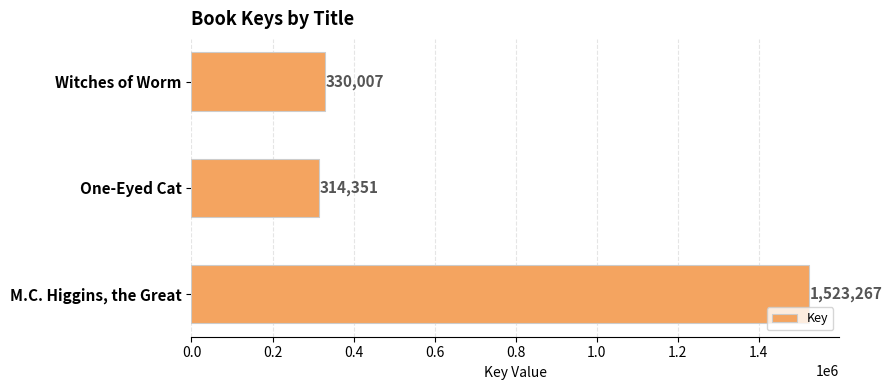

At which label is the value closest to 918809?

Witches of Worm